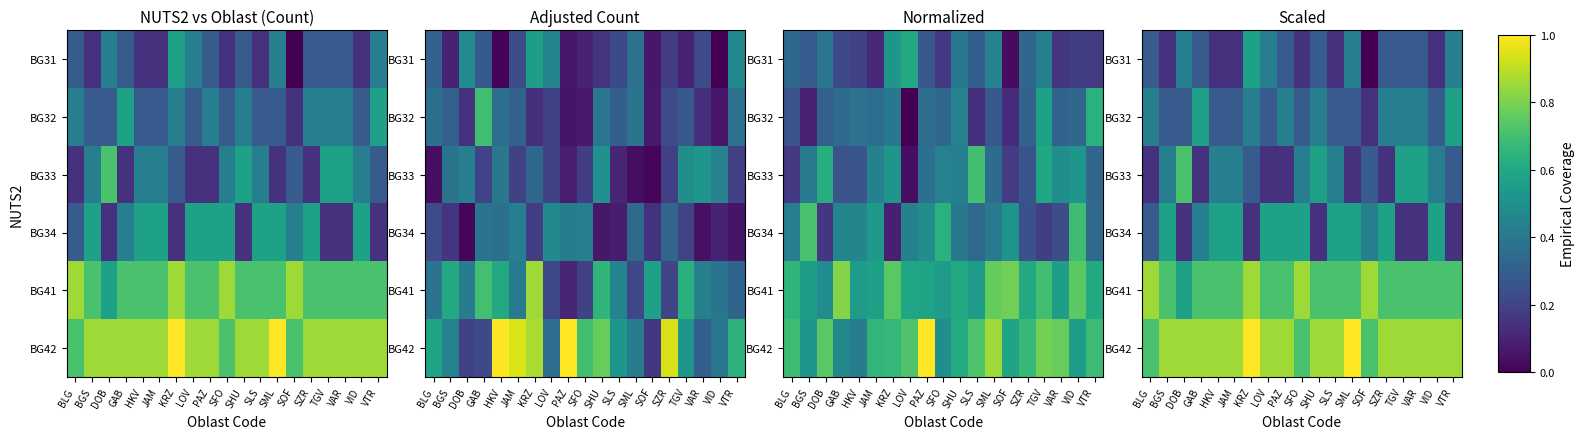

True or false: BG34 has a value of 0.2 at DOB.

False